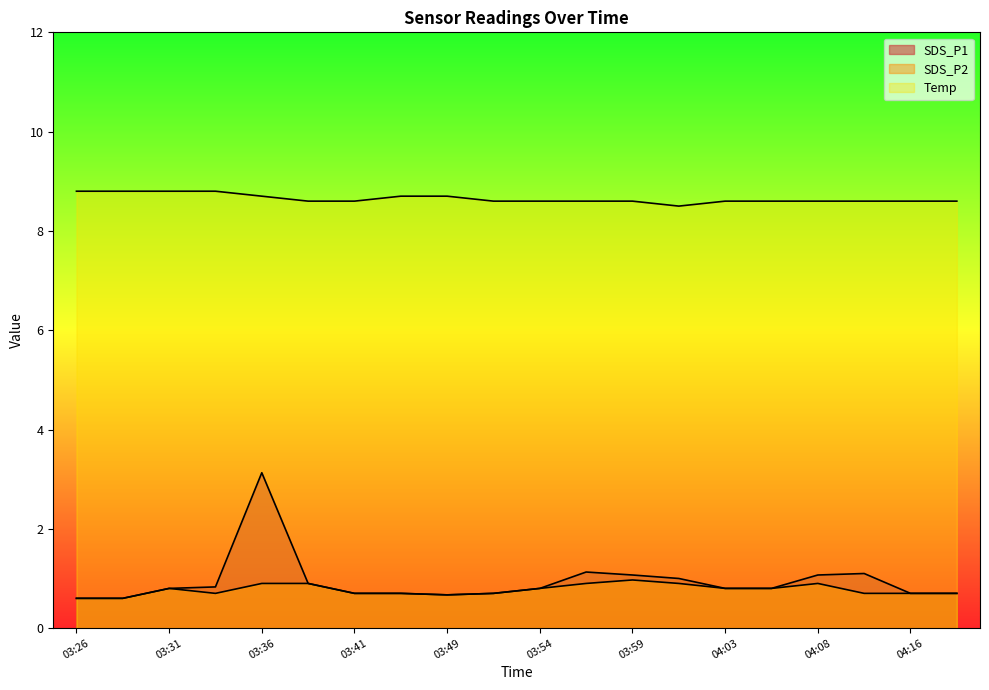

True or false: Temp has more than 1 points higher than both neighbors.

False